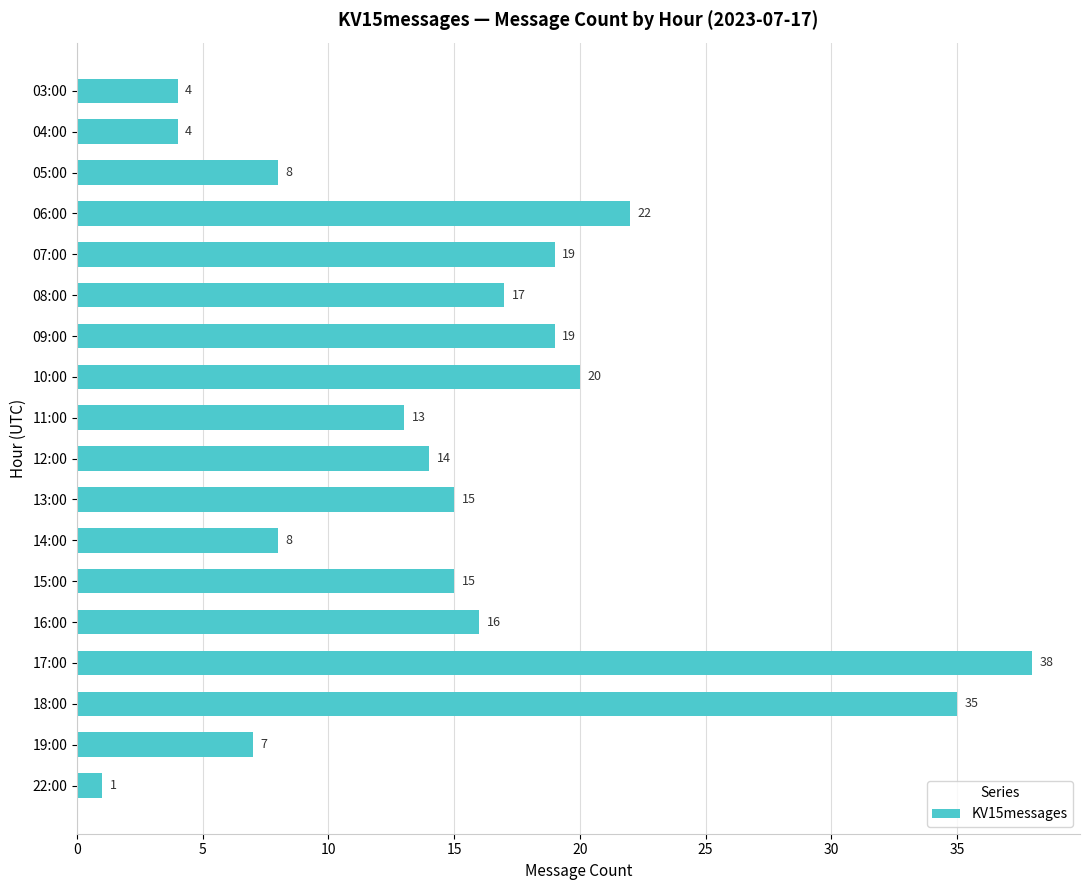

What is the sum of all values?

275